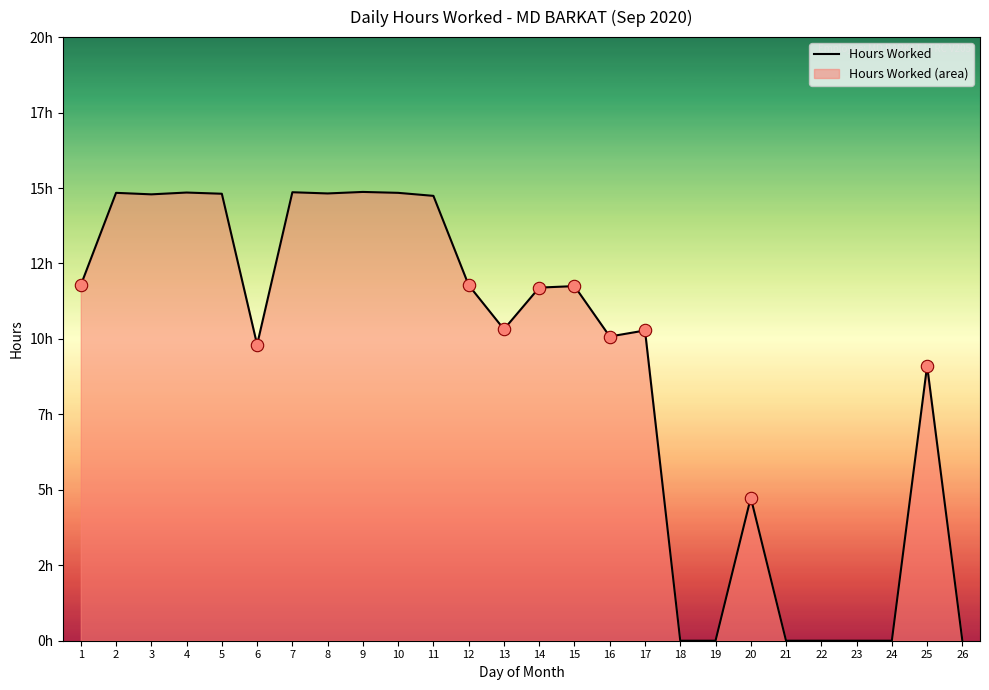

Between 15 and 17, which is larger?

15